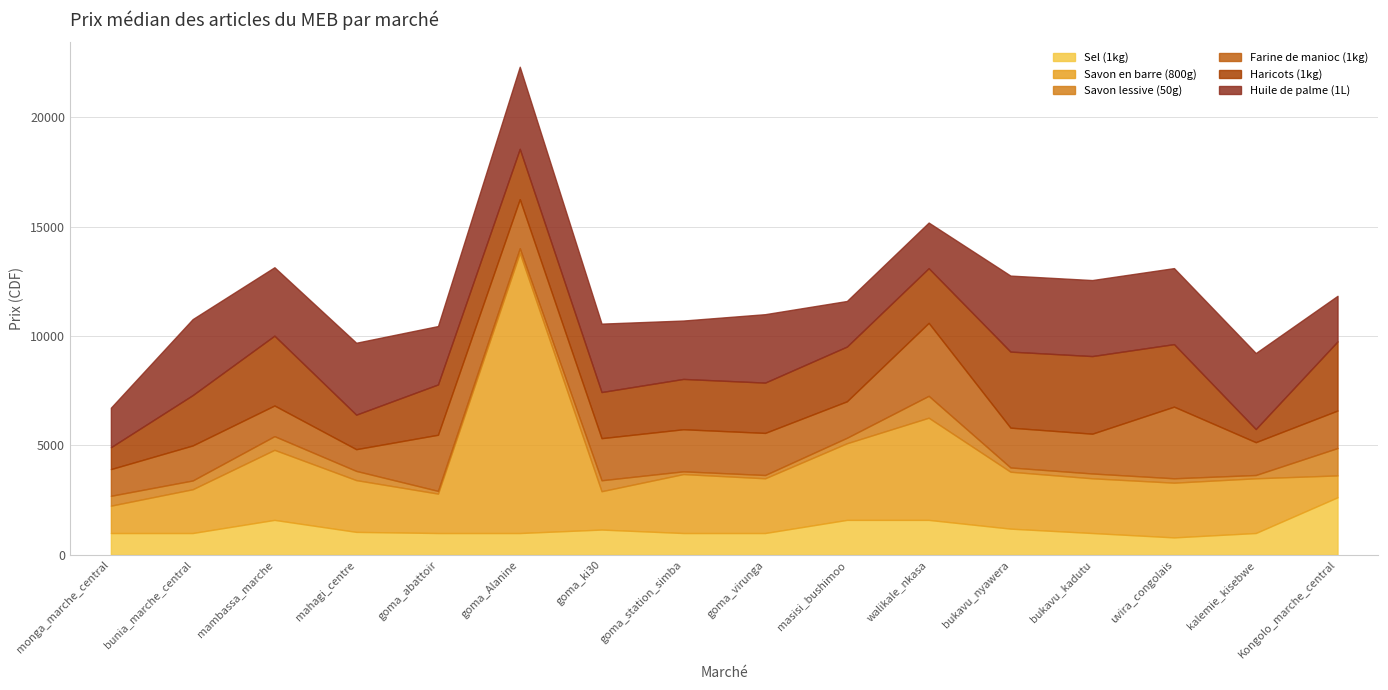

The value of Haricots (1kg) at monga_marche_central is 356.1. True or false?

False